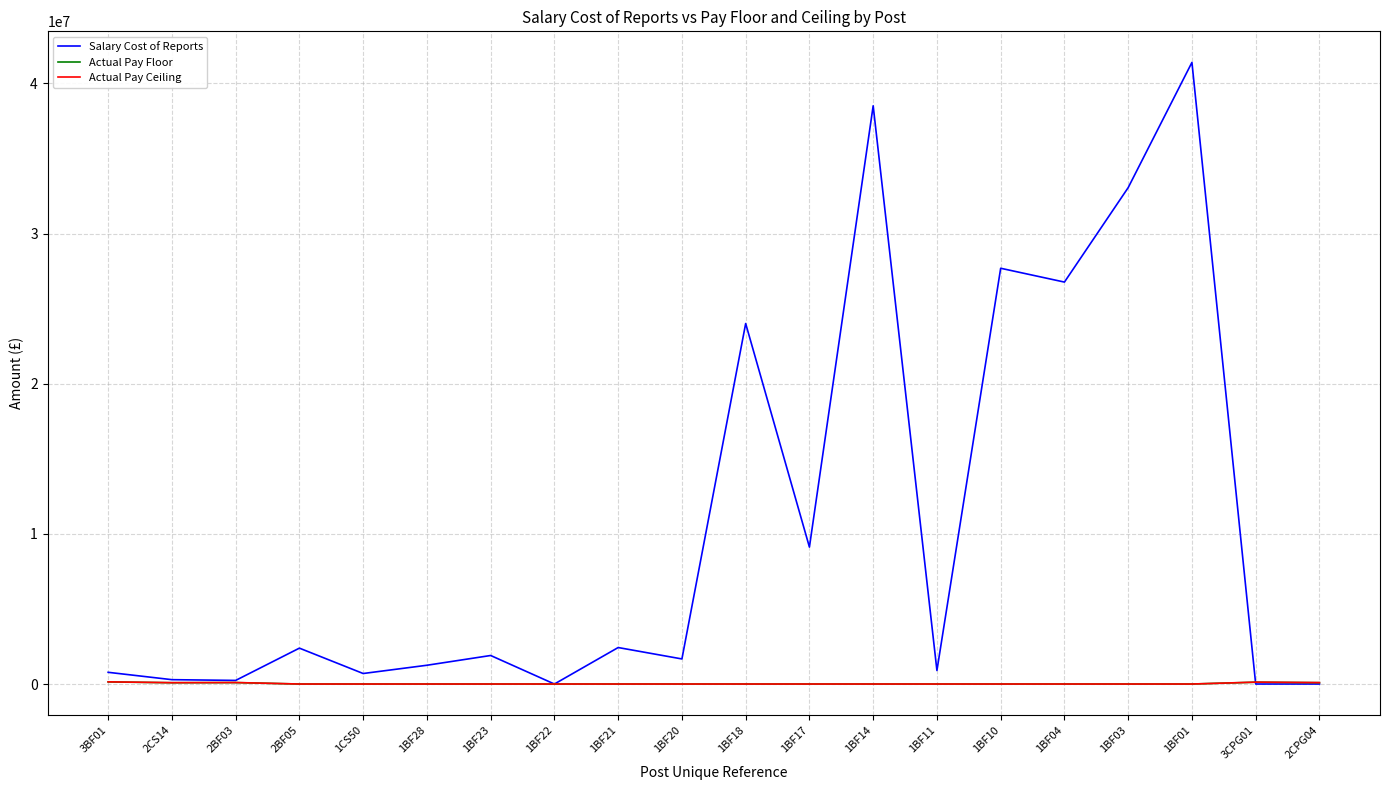

The Salary Cost of Reports series shows 0 at 3CPG01. True or false?

True